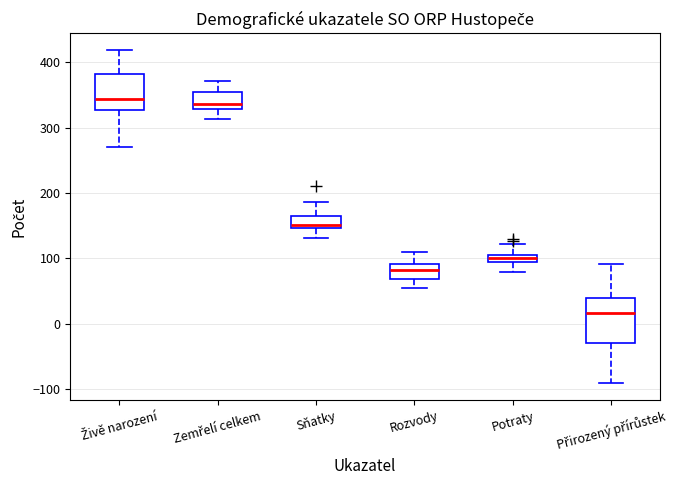

Which box has the lowest median line?

Přirozený přírůstek